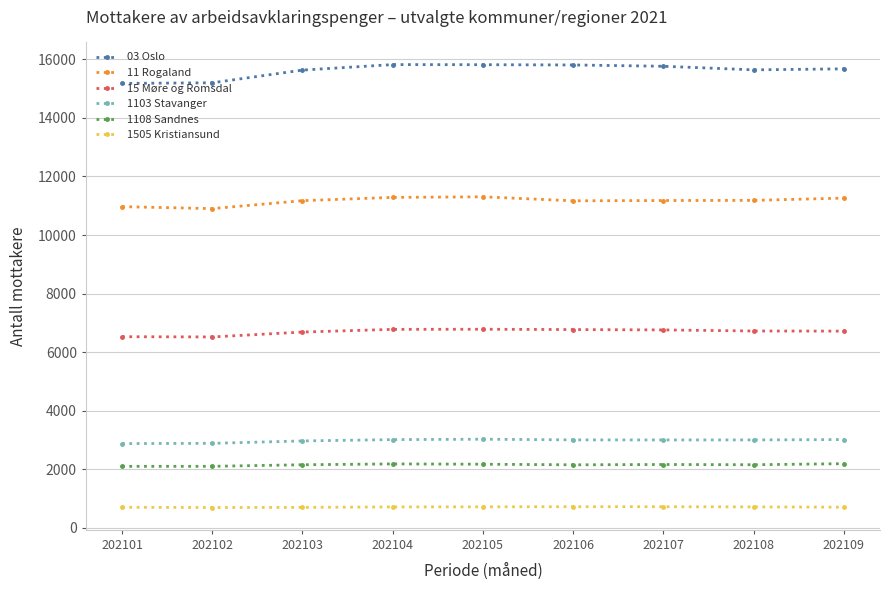

At 202105, list the series in order from largest to smallest.

03 Oslo, 11 Rogaland, 15 Møre og Romsdal, 1103 Stavanger, 1108 Sandnes, 1505 Kristiansund